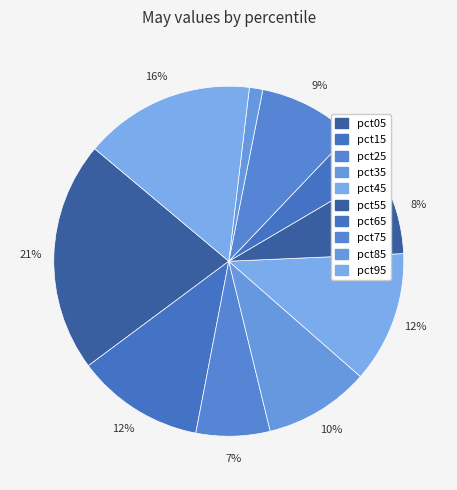

Combined, what portion of the pie is pct15 and pct65?

16.2%